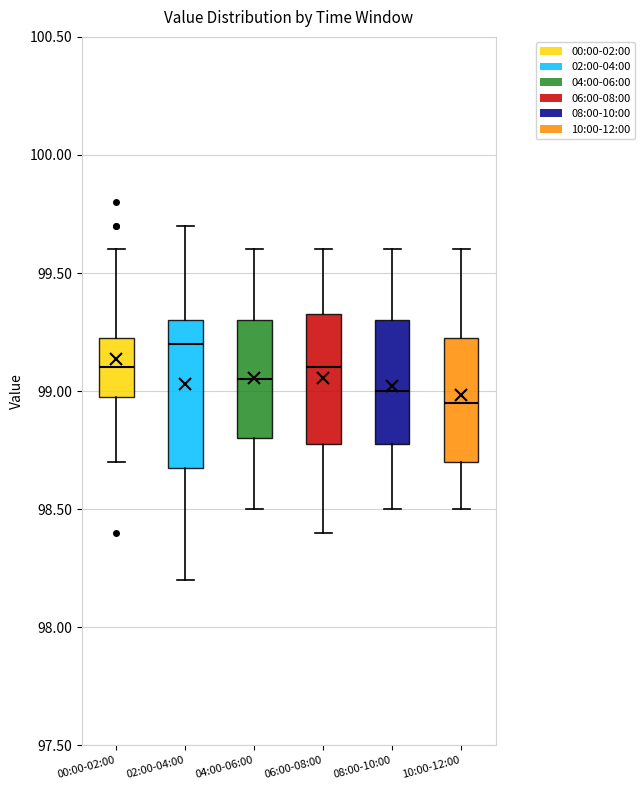

Reading left to right, read every box against the y-axis: the position of its median line, the range the box covers, and the ends of its whiskers. The values are not printed on the chart, so give them approximately, as read against the axis.

00:00-02:00: median 99.10, box 99.00 to 99.25, whiskers 98.70 to 99.60
02:00-04:00: median 99.20, box 98.70 to 99.30, whiskers 98.20 to 99.70
04:00-06:00: median 99.05, box 98.80 to 99.30, whiskers 98.50 to 99.60
06:00-08:00: median 99.10, box 98.80 to 99.35, whiskers 98.40 to 99.60
08:00-10:00: median 99.00, box 98.80 to 99.30, whiskers 98.50 to 99.60
10:00-12:00: median 98.95, box 98.70 to 99.25, whiskers 98.50 to 99.60